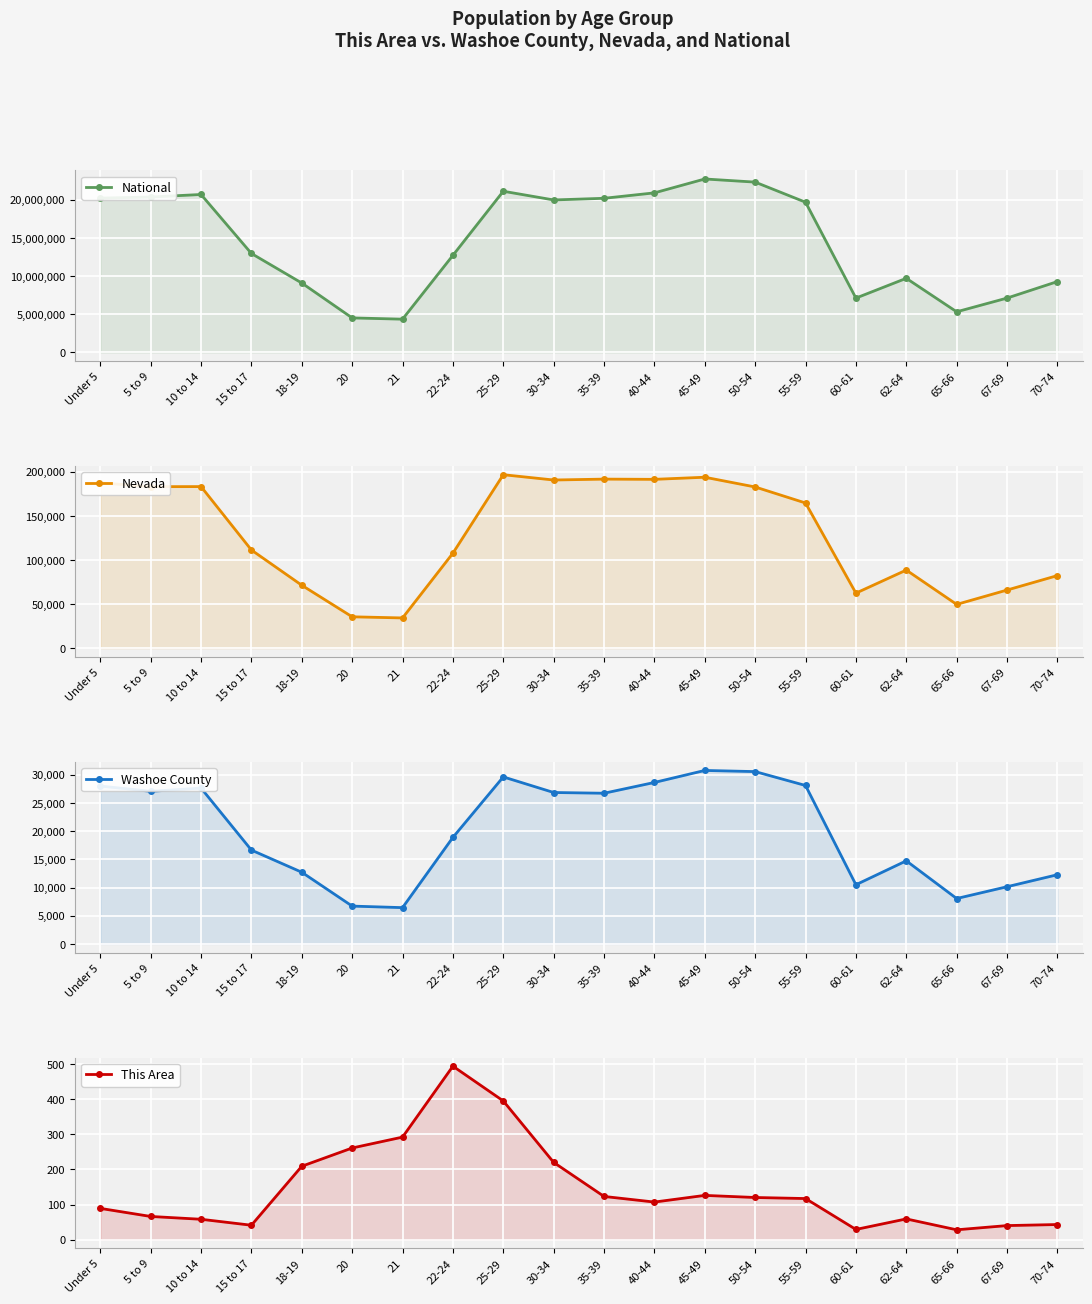

What are all the series names shown in the legend?

National, Nevada, Washoe County, This Area